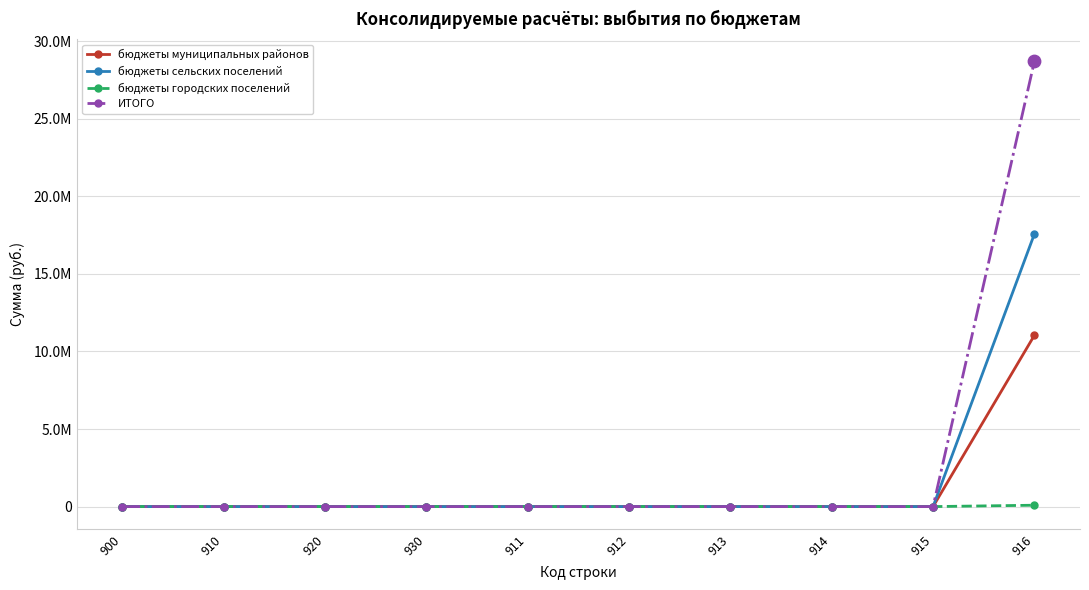

Which series has the largest total across all categories?

ИТОГО